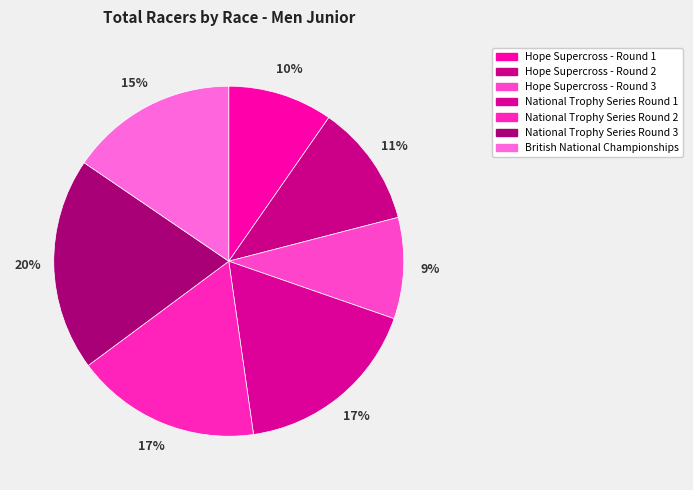

Approximately how many times larger is the value at British National Championships compared to National Trophy Series Round 1?

0.9